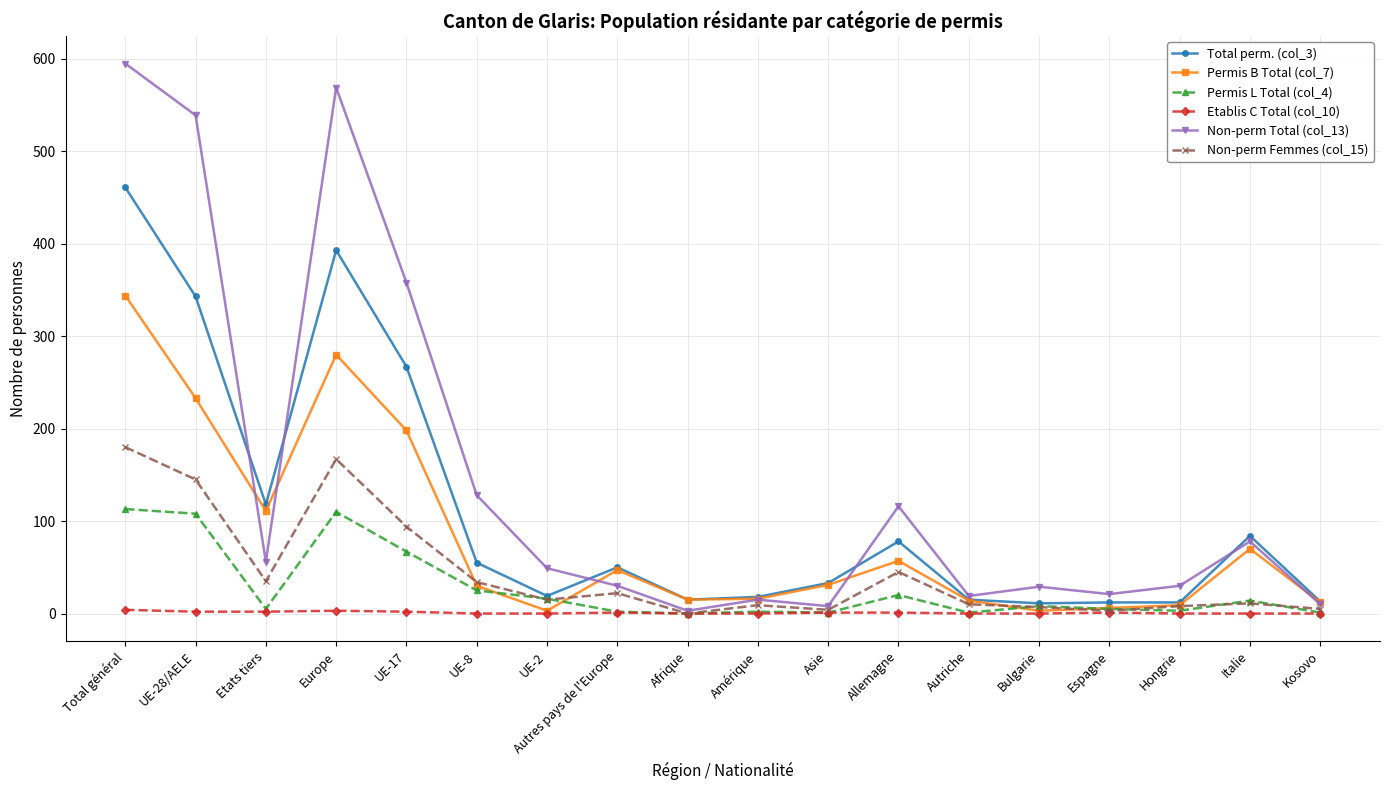

At which label is Permis L Total (col_4) closest to 56?

UE-17